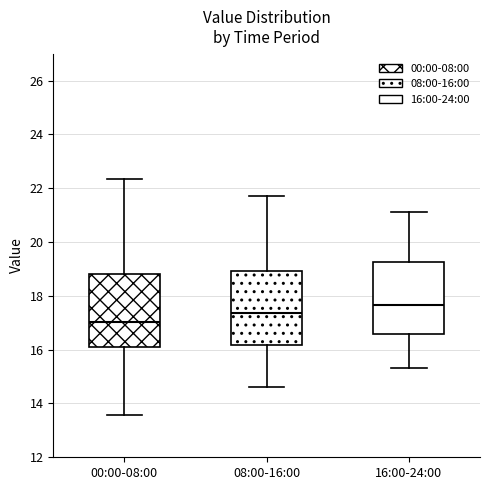

Reading left to right, transcribe this box plot: for each box, give where its median line is, the range the box spans, and where its two whiskers end, as read against the y-axis. The values are not printed on the chart, so give them approximately, as read against the axis.

00:00-08:00: median 17.0, box 16.0 to 18.8, whiskers 13.6 to 22.4
08:00-16:00: median 17.4, box 16.2 to 19.0, whiskers 14.6 to 21.8
16:00-24:00: median 17.6, box 16.6 to 19.2, whiskers 15.4 to 21.2